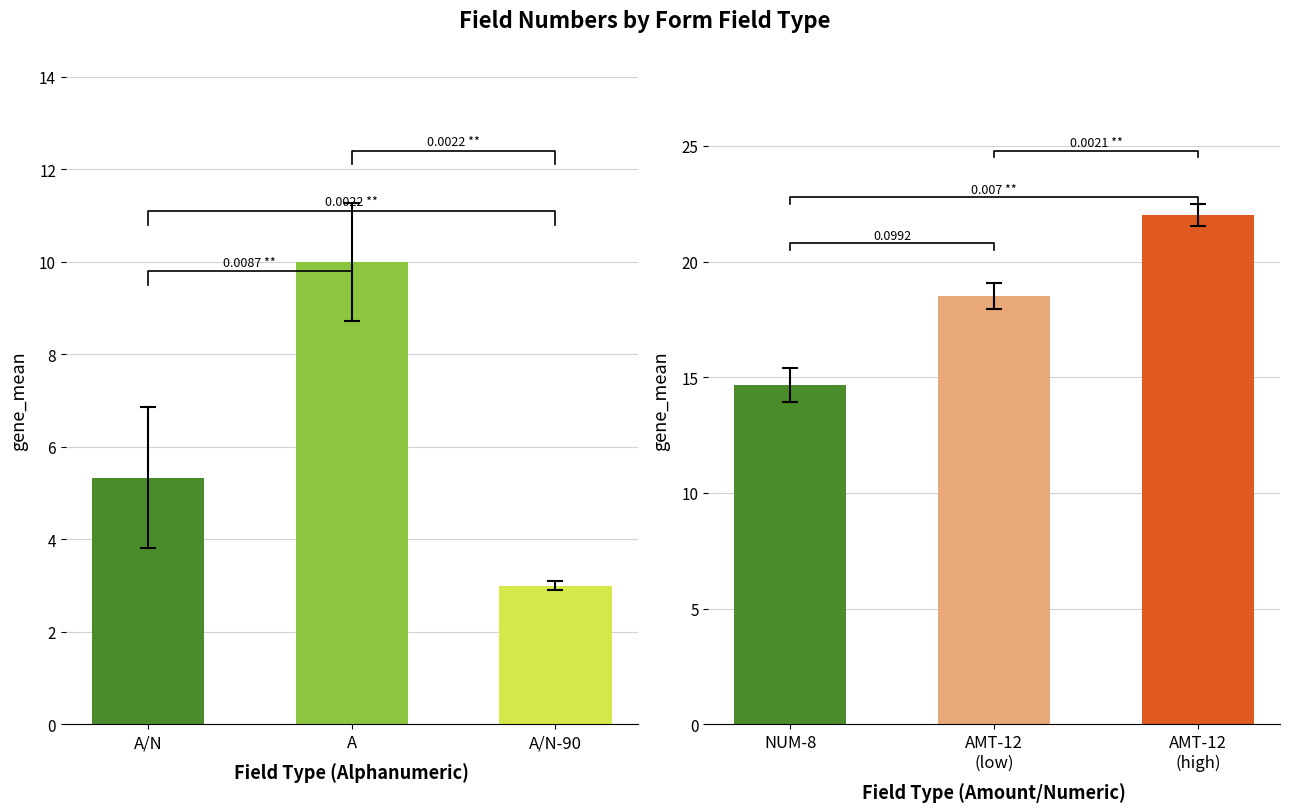

Rank the categories by value from lowest to highest.

A/N-90, A/N, A